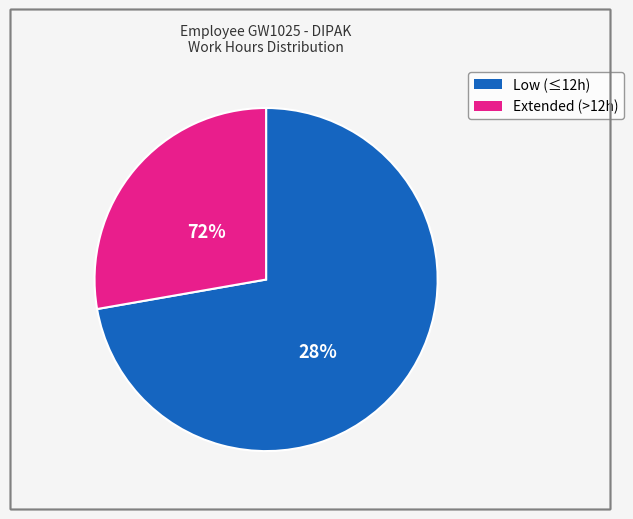

Does Thu 4 account for over 50% of the chart?

No